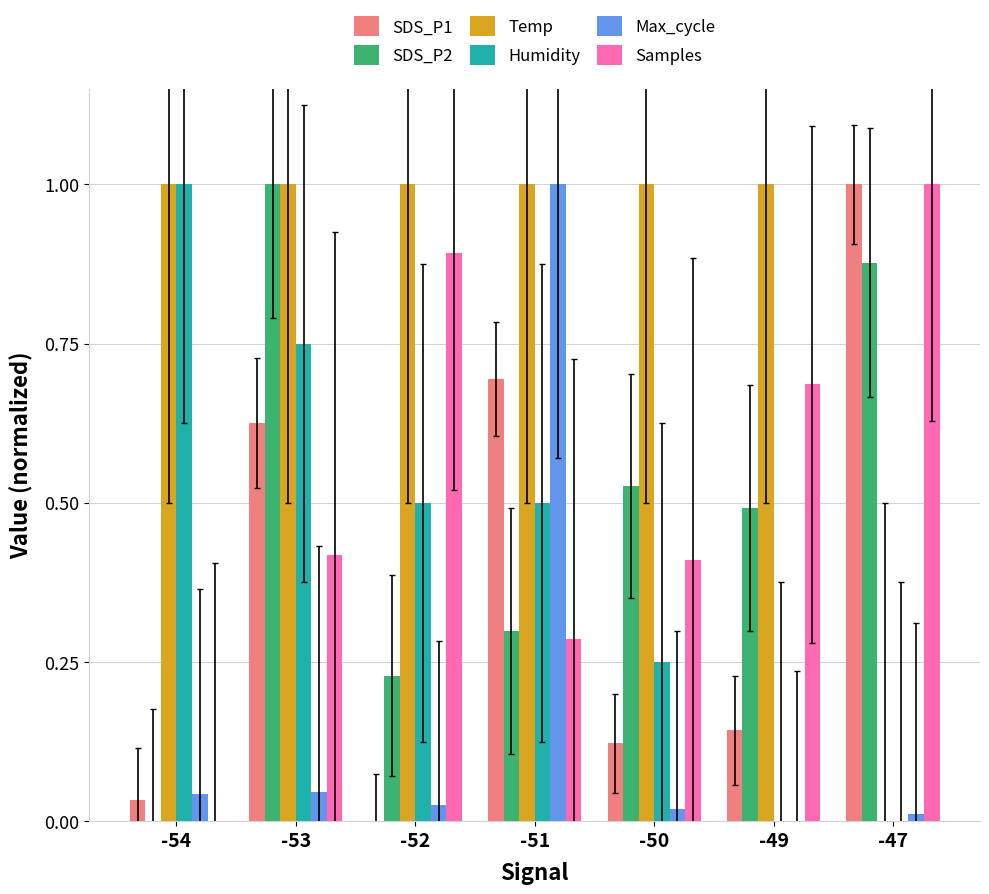

How many groups of bars are there?

7